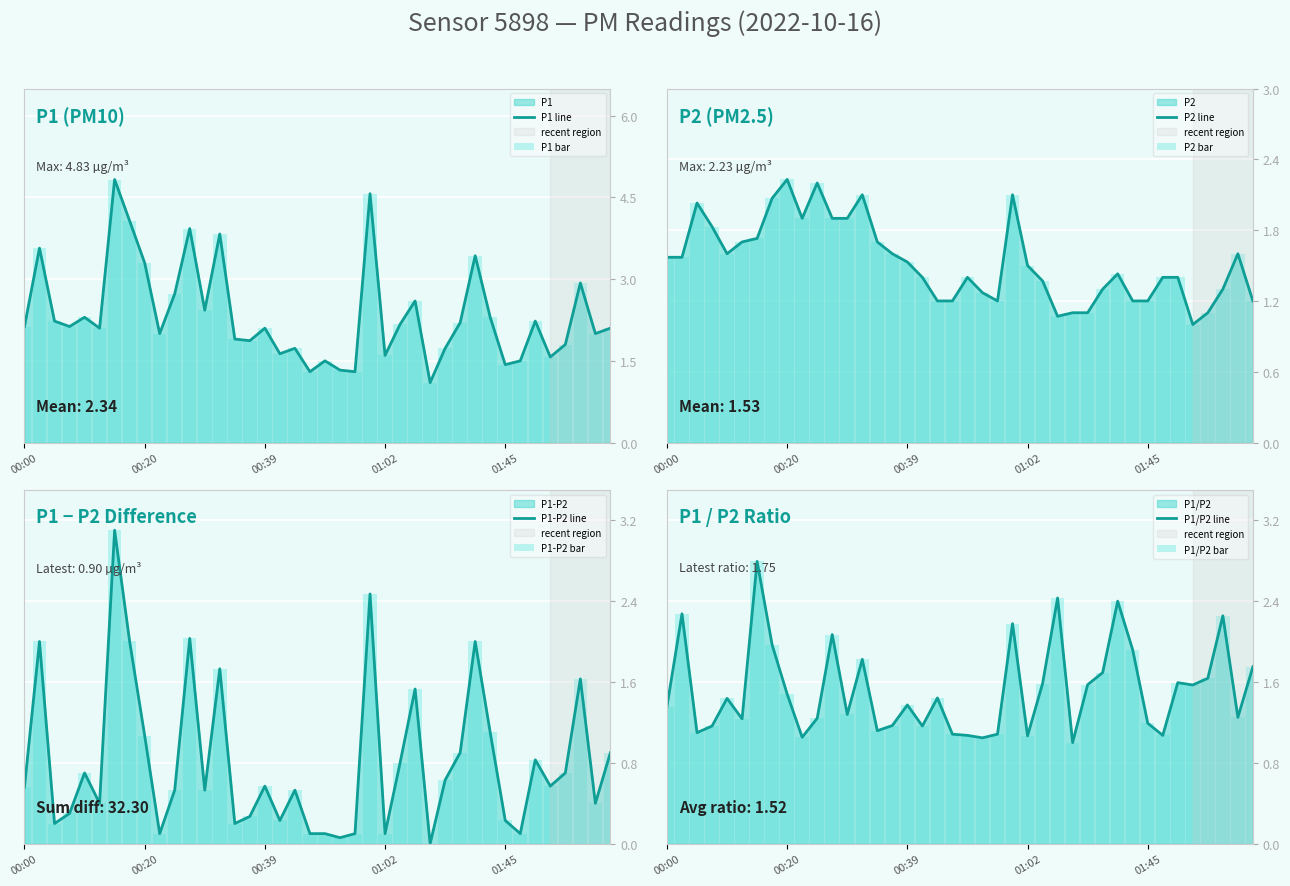

Reading left to right, extract all data points from this chart.

P1: 00:00=2.1	00:03=3.6	00:05=2.2	00:07=2.1	00:10=2.3	00:12=2.1	00:15=4.8	00:17=4.1	00:20=3.3	00:22=2.0	00:24=2.7	00:27=3.9	00:29=2.4	00:32=3.8	00:34=1.9	00:37=1.9	00:39=2.1	00:42=1.6	00:47=1.7	00:49=1.3	00:52=1.5	00:54=1.3	00:57=1.3	00:59=4.6	01:02=1.6	01:04=2.2	01:18=2.6	01:21=1.1	01:29=1.7	01:31=2.2	01:40=3.4	01:42=2.3	01:45=1.4	01:47=1.5	01:50=2.2	01:52=1.6	01:55=1.8	01:57=2.9	01:59=2.0	02:02=2.1
P2: 00:00=1.6	00:03=1.6	00:05=2.0	00:07=1.8	00:10=1.6	00:12=1.7	00:15=1.7	00:17=2.1	00:20=2.2	00:22=1.9	00:24=2.2	00:27=1.9	00:29=1.9	00:32=2.1	00:34=1.7	00:37=1.6	00:39=1.5	00:42=1.4	00:47=1.2	00:49=1.2	00:52=1.4	00:54=1.3	00:57=1.2	00:59=2.1	01:02=1.5	01:04=1.4	01:18=1.1	01:21=1.1	01:29=1.1	01:31=1.3	01:40=1.4	01:42=1.2	01:45=1.2	01:47=1.4	01:50=1.4	01:52=1.0	01:55=1.1	01:57=1.3	01:59=1.6	02:02=1.2